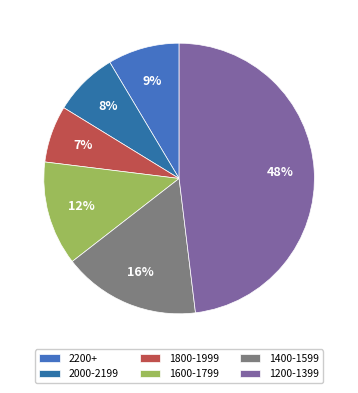

How many segments does this pie chart have?

6